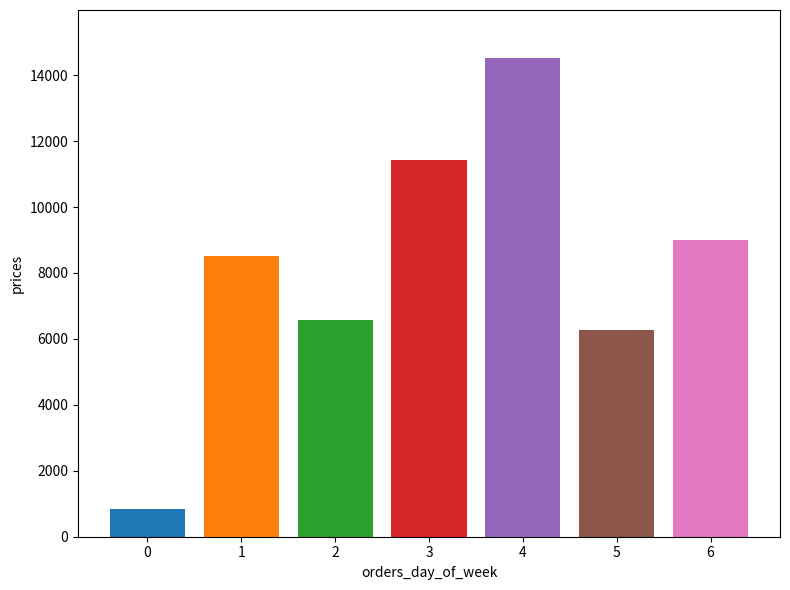

What is the maximum value shown in the chart?

14524